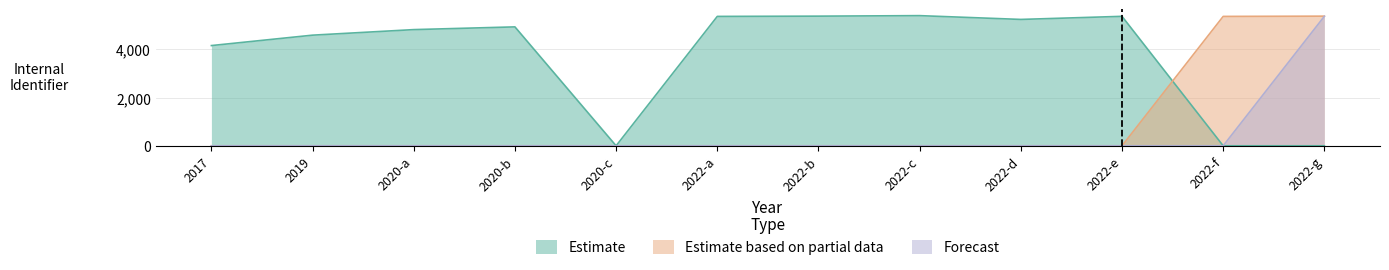

What is the difference between the second highest and minimum values in the Estimate based on partial data series?

5361